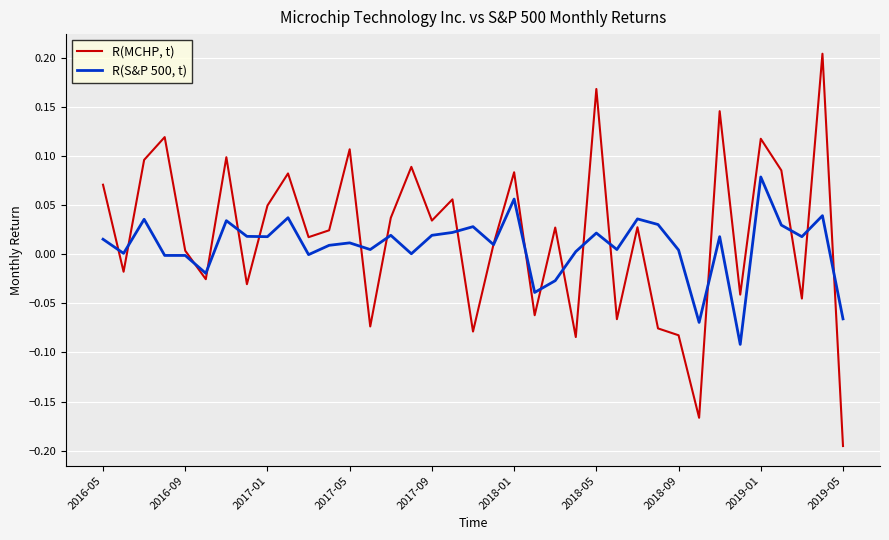

Which series has the widest spread of values?

R(MCHP, t)